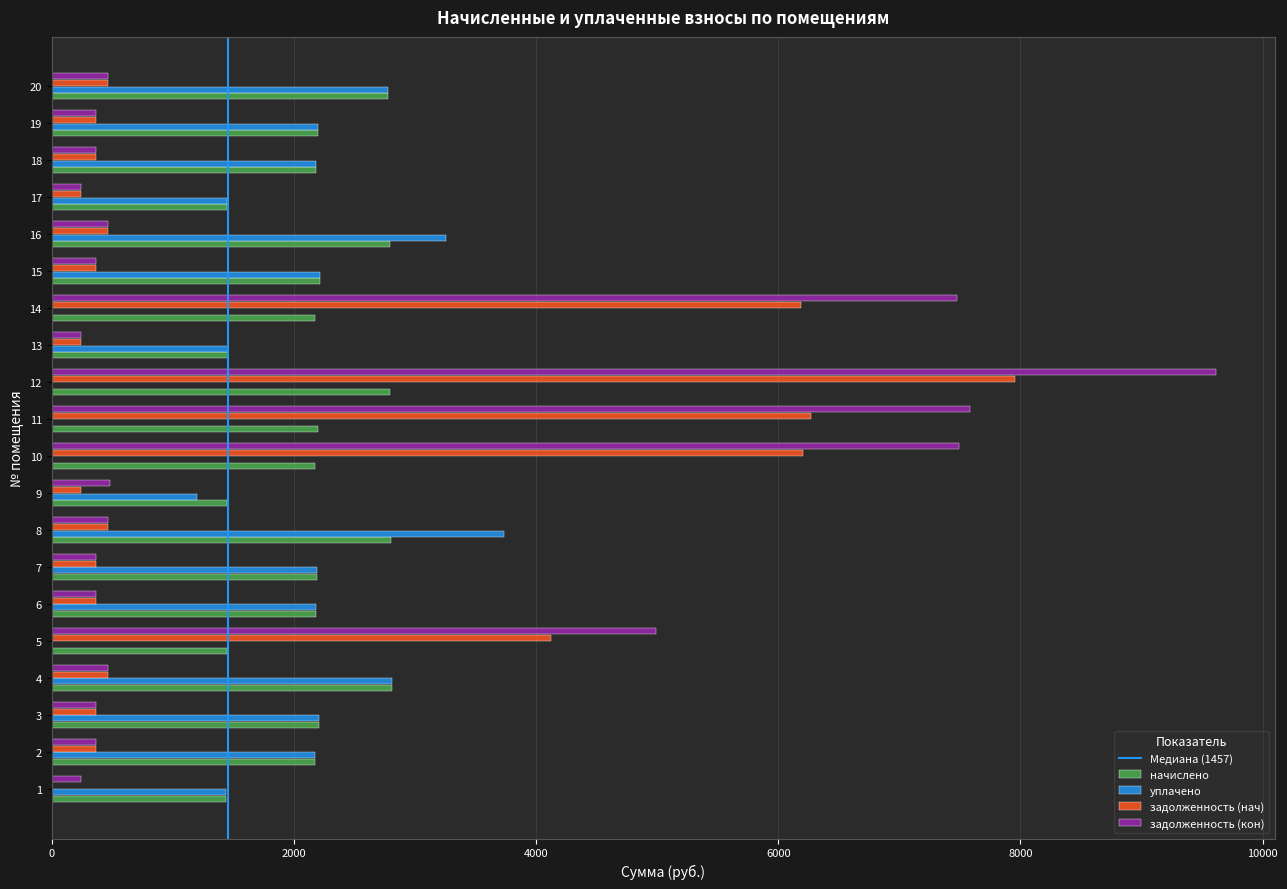

What is the average value of the задолженность (нач) series?

1794.5